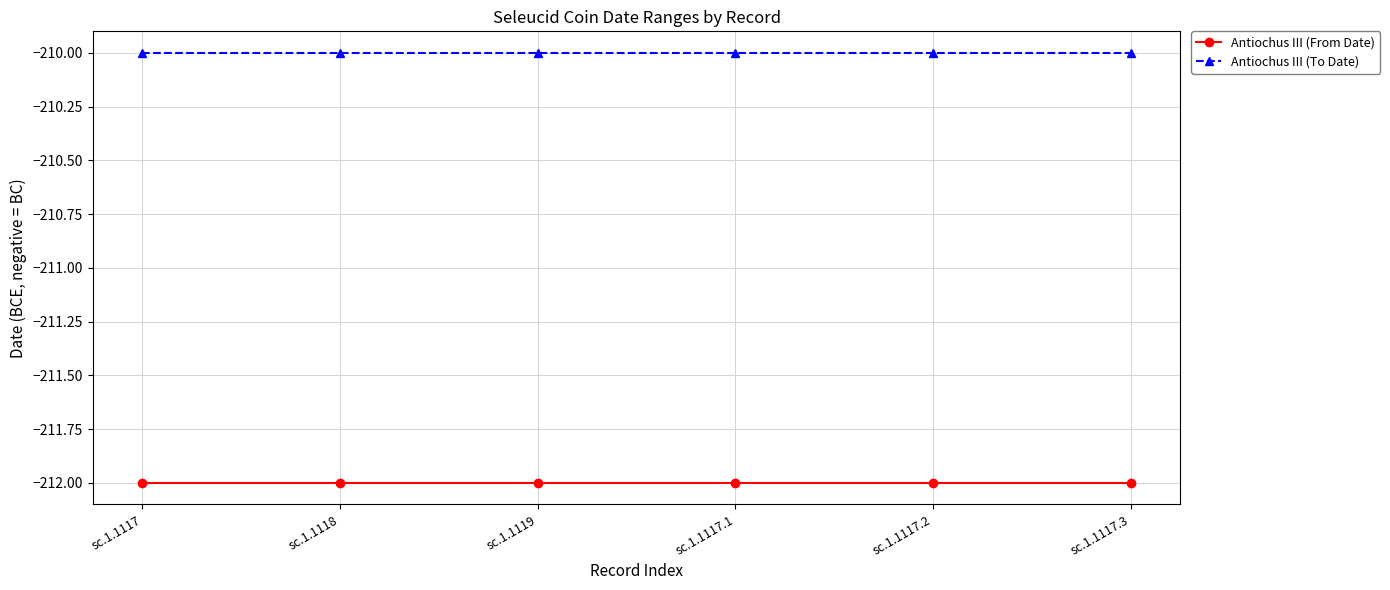

Is this an area chart (filled region under the line)?

No